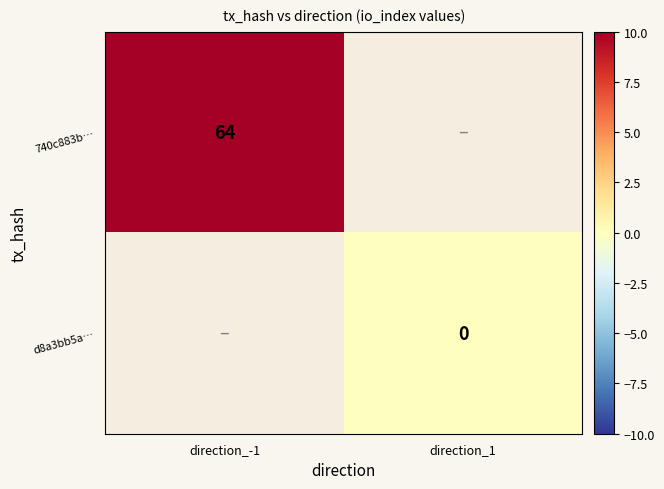

Rank the series at direction_1 from lowest to highest value.

740c883b…, d8a3bb5a…